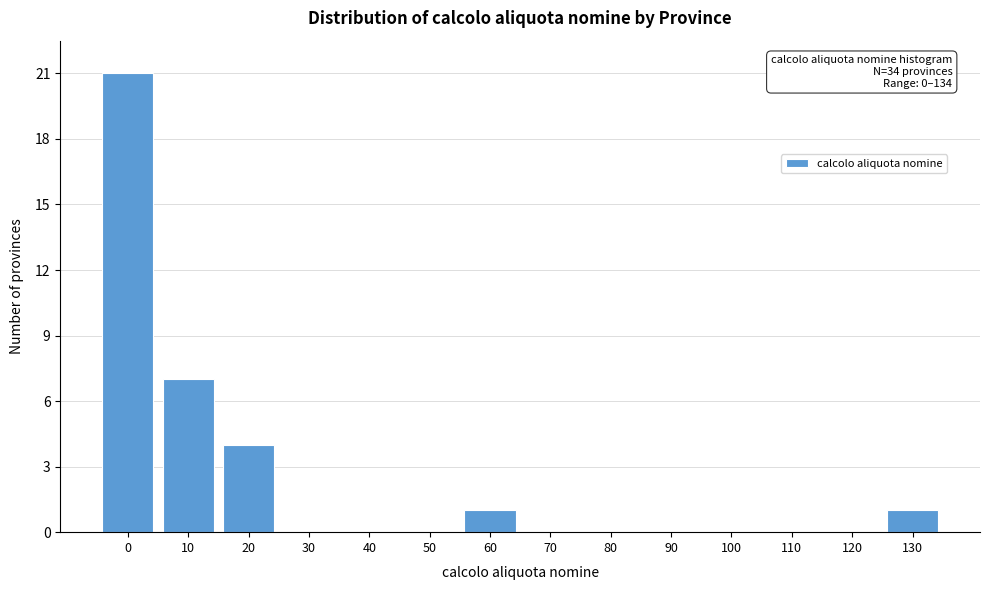

Reading left to right, transcribe all the data shown in this chart.

0=21	10=7	20=4	30=0	40=0	50=0	60=1	70=0	80=0	90=0	100=0	110=0	120=0	130=1